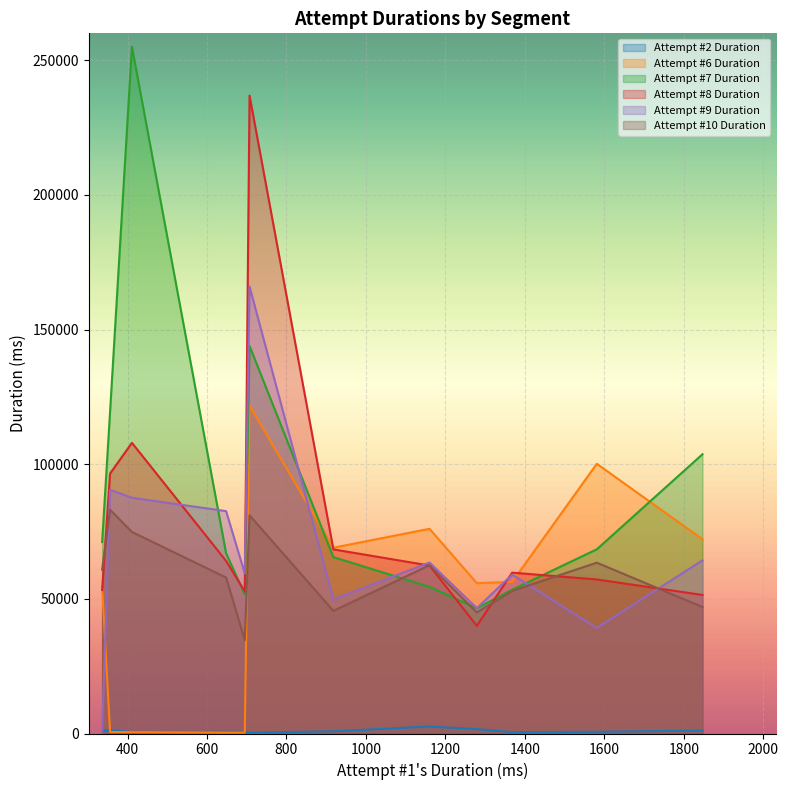

What is the maximum value shown in the chart?

254999